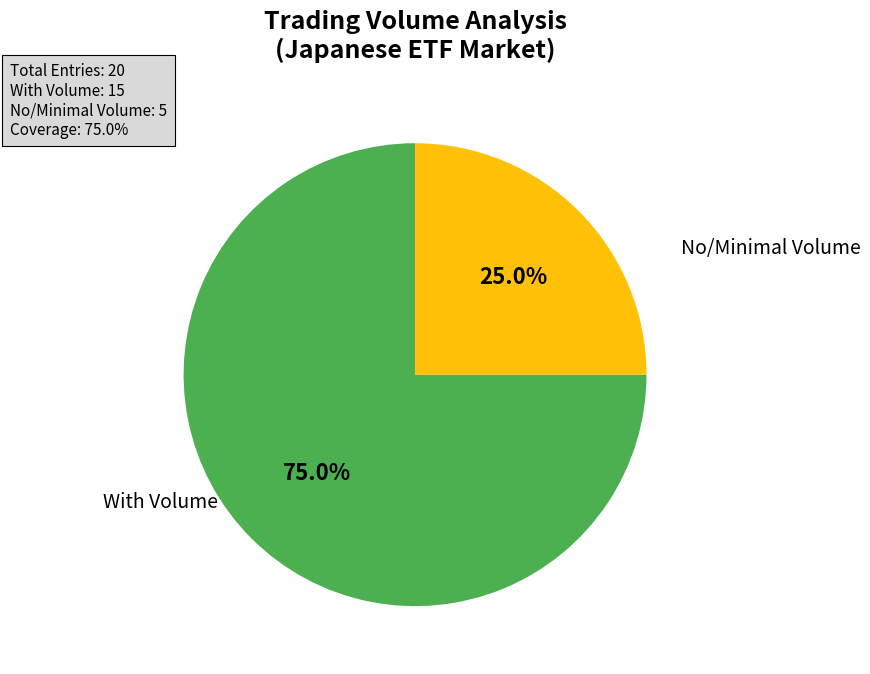

Which category accounts for the majority?

With Volume